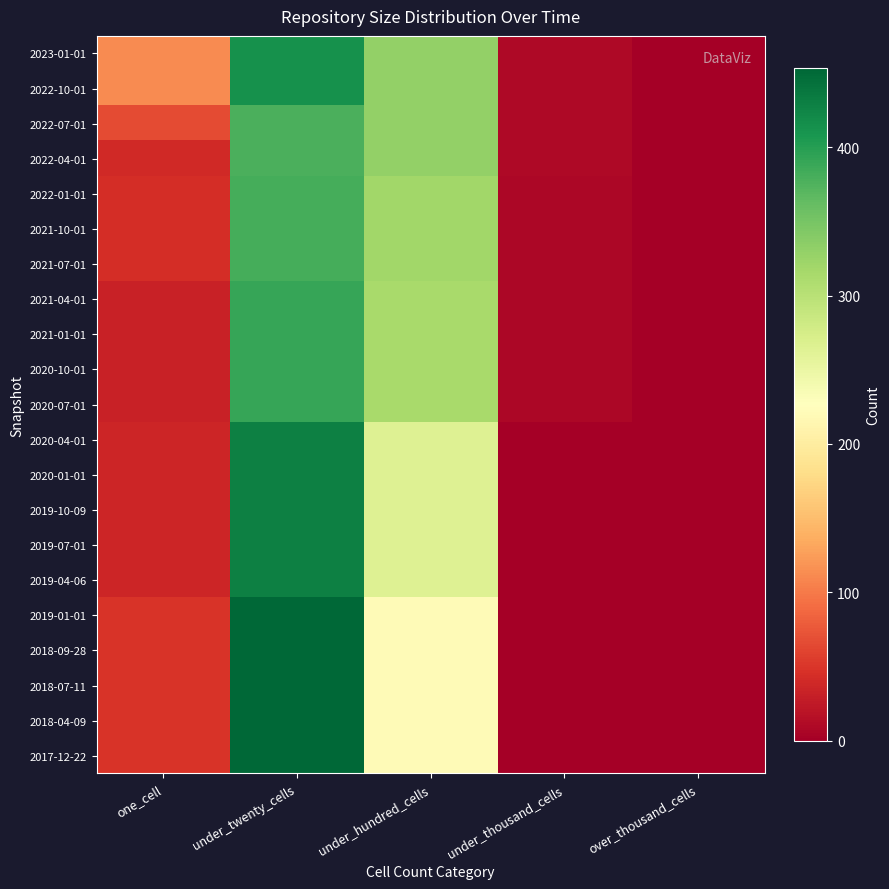

What is the maximum value shown in the chart?

453